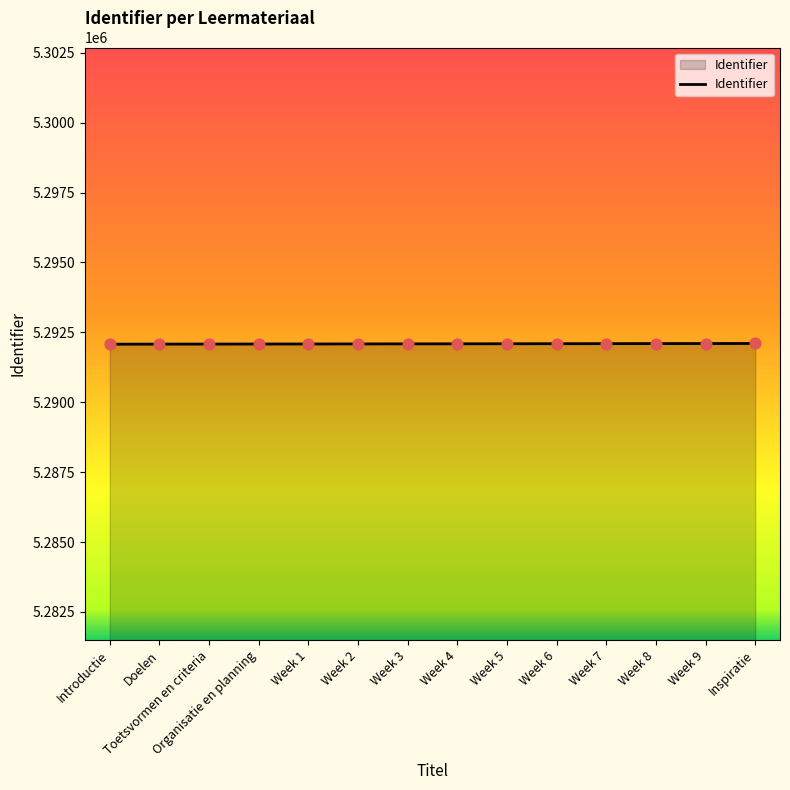

What is the ratio of the value at Toetsvormen en criteria to the value at Week 5?

1.0